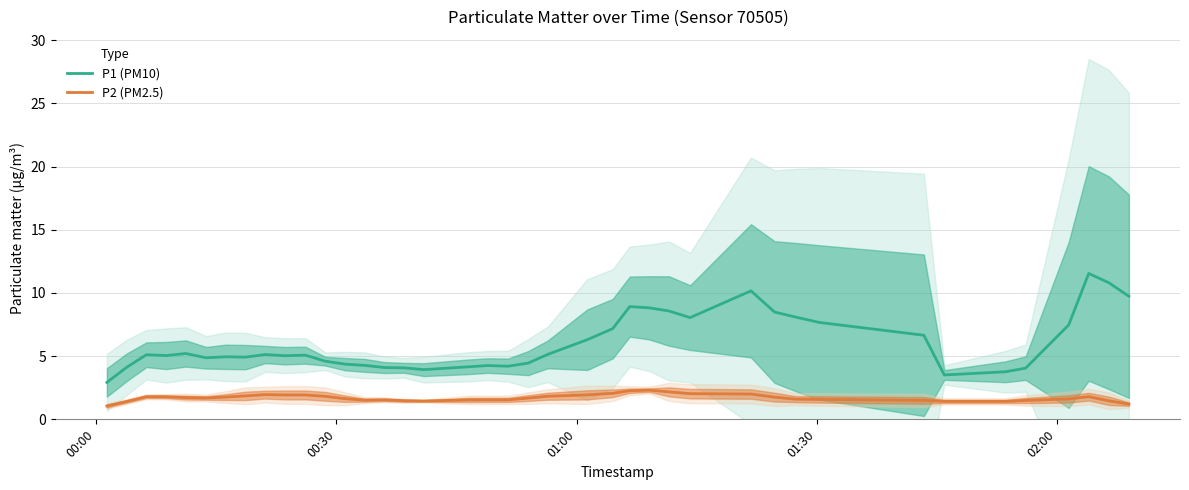

How many lines are shown in the chart?

2